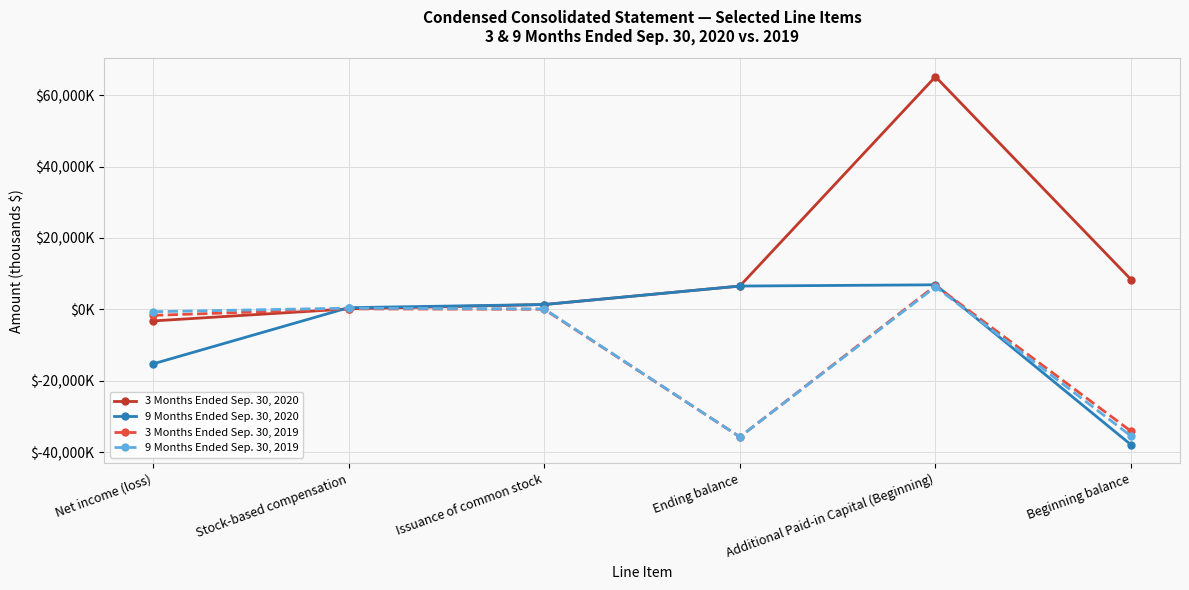

The value of 3 Months Ended Sep. 30, 2019 at Additional Paid-in Capital (Beginning) is 6640. True or false?

True